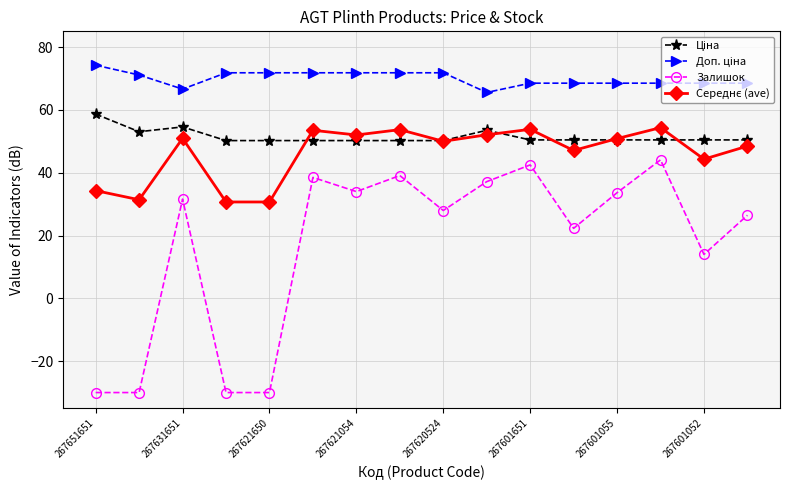

At how many categories does at least one series exceed 73?

1